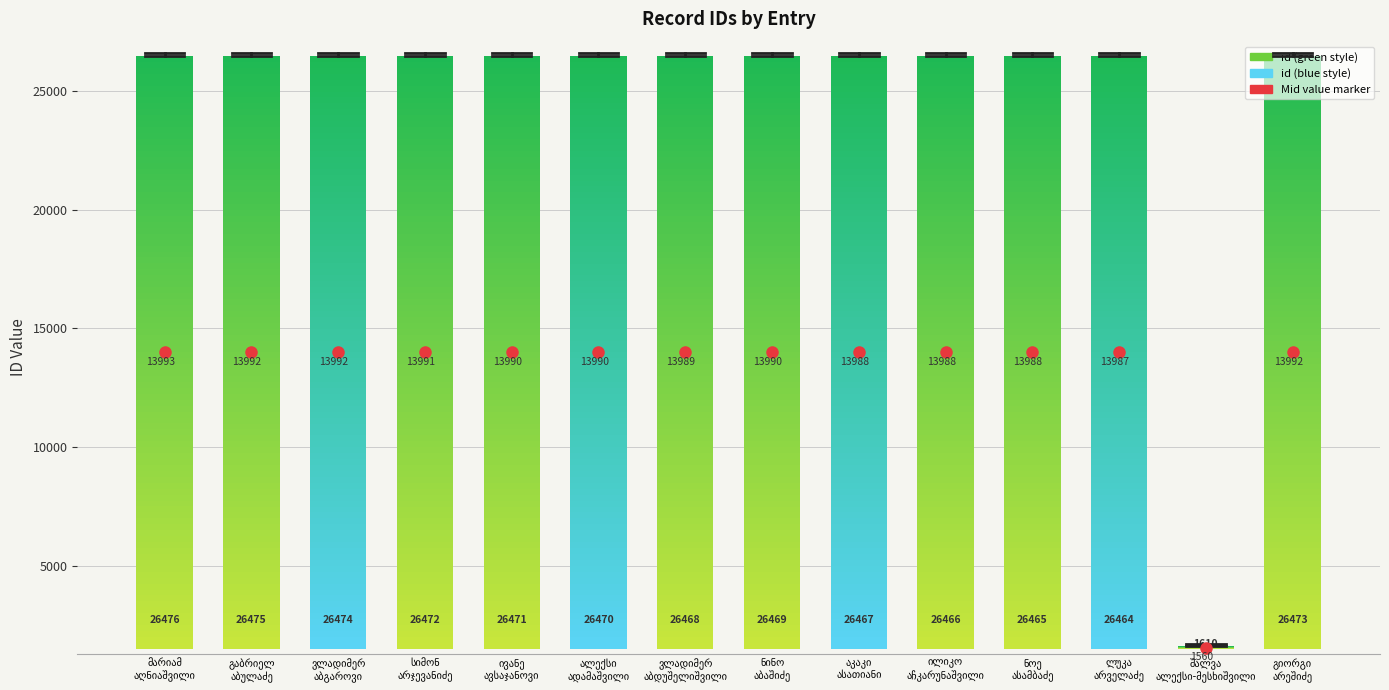

What is the greatest value displayed?

26476